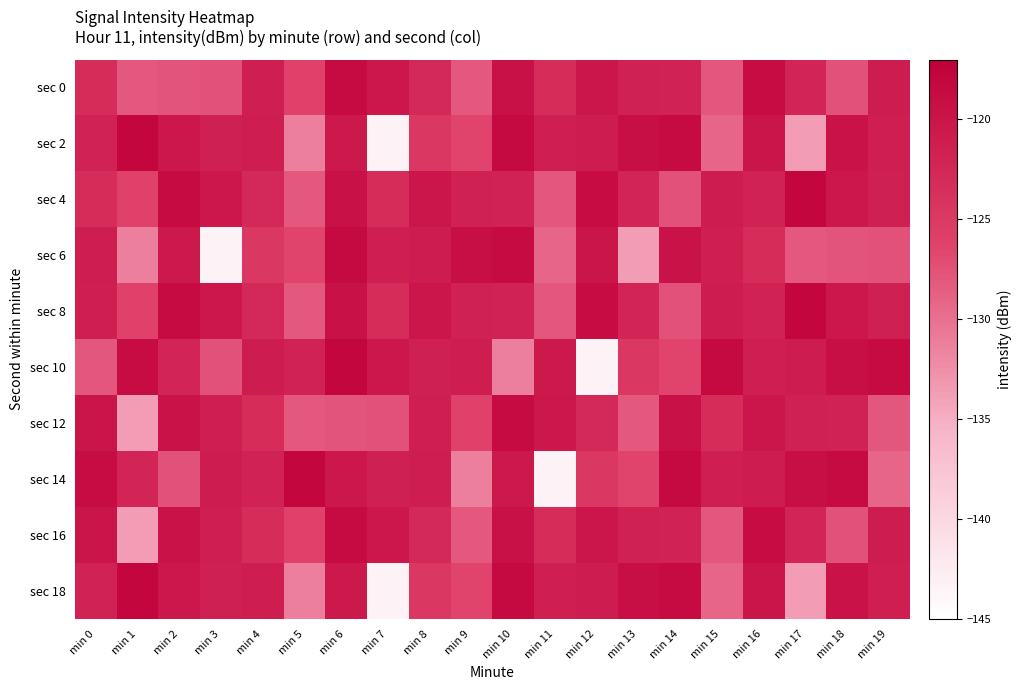

Which has a higher value, min 8 or min 4?

min 4